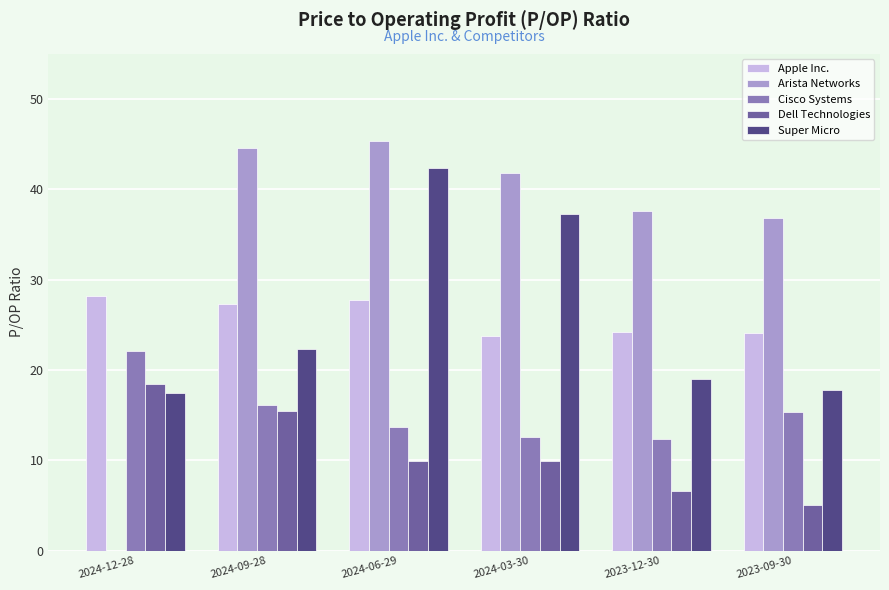

What is the sum of all Super Micro values?

156.2